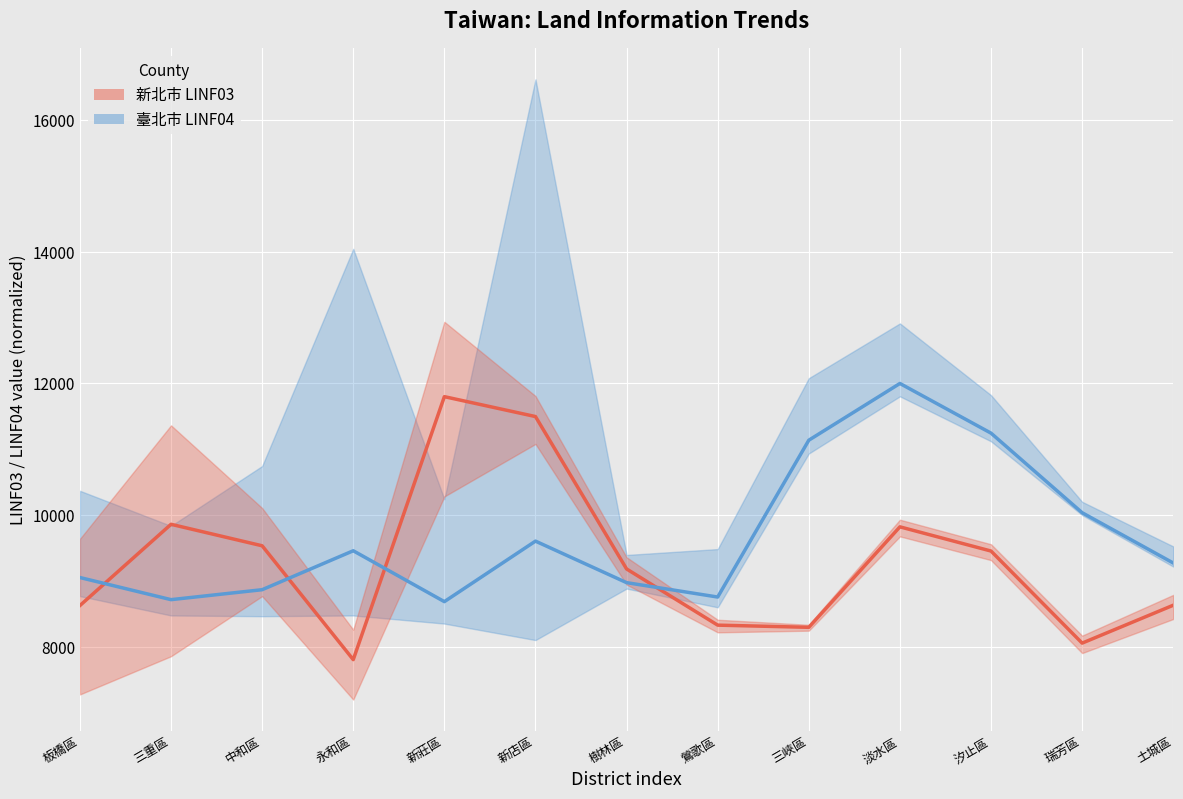

True or false: 新北市 LINF03 and 臺北市 LINF04 intersect in this chart.

True